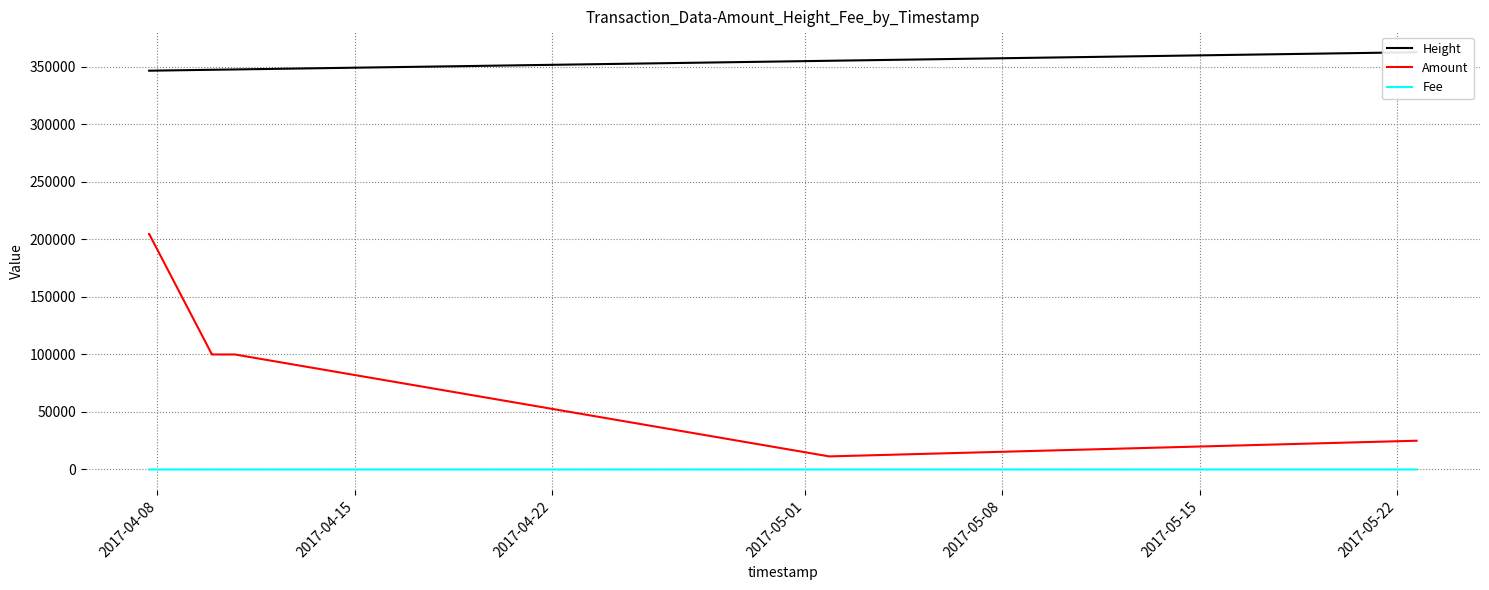

True or false: Amount and Fee intersect in this chart.

False